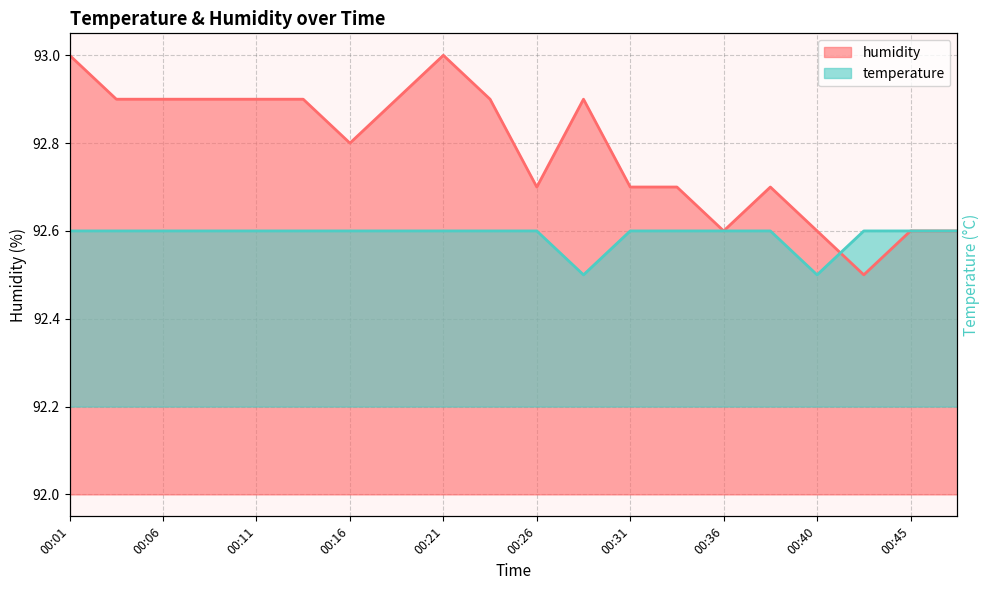

What is the value of the temperature point at the 9th from the left?

92.6